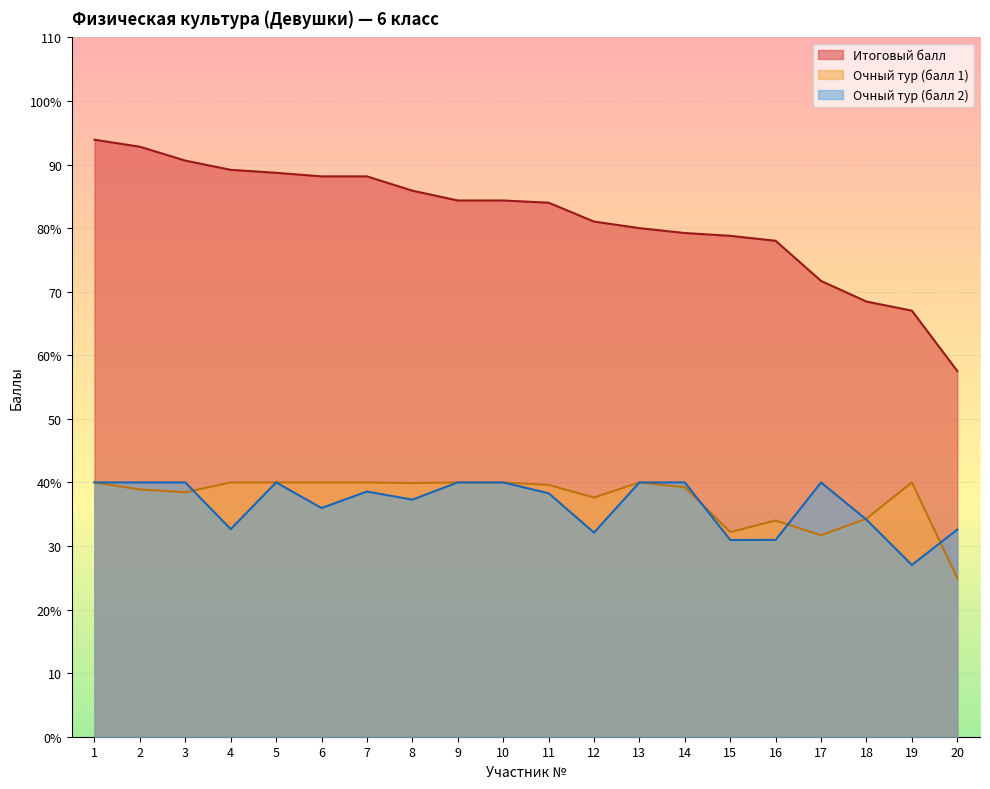

At which label does Очный тур (балл 1) first exceed 39?

1